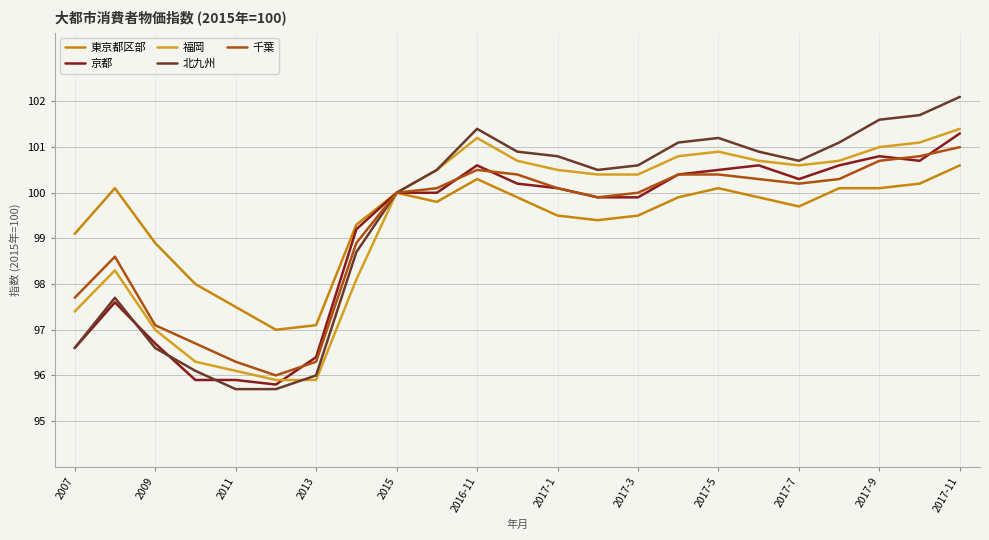

What is the sum of all 福岡 values?

2285.9